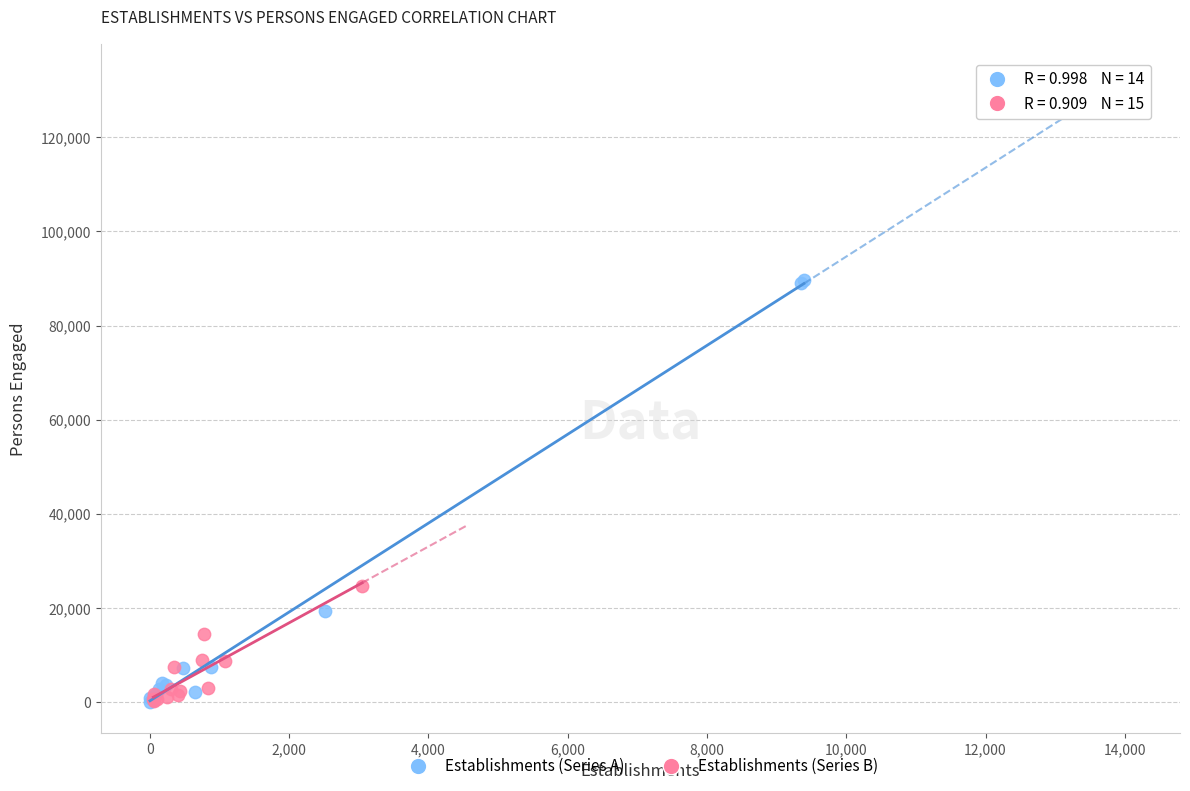

Which series has the largest Y range (max minus min)?

Establishments (Series A)